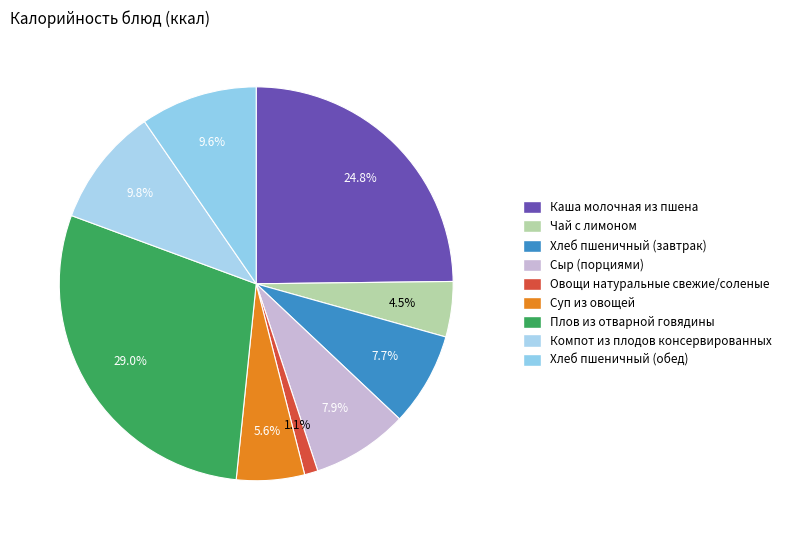

Is it true that Чай с лимоном is 5% of the pie?

True